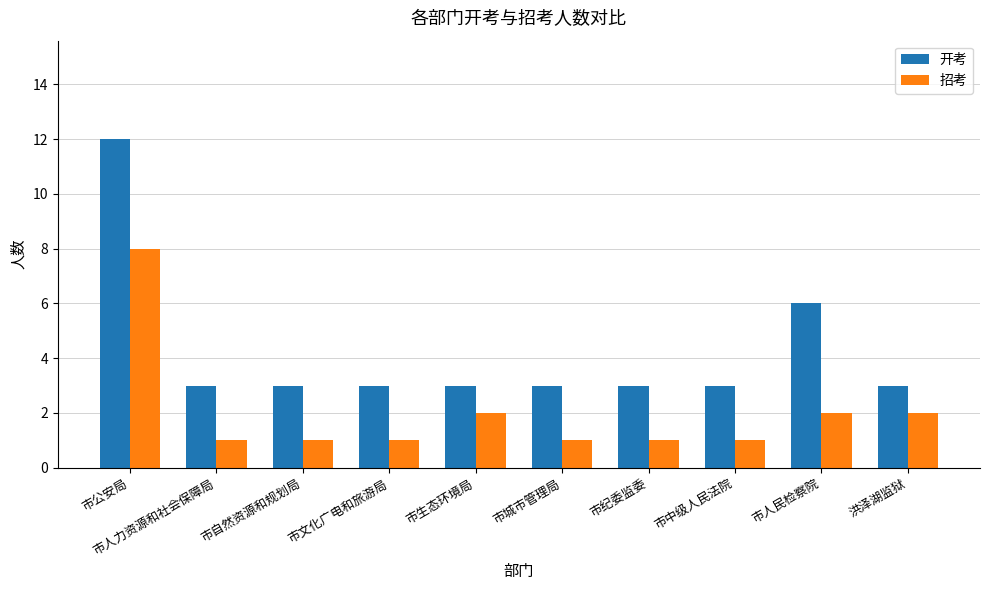

Reading left to right, list all the values displayed in this chart.

开考: 市公安局=12	市人力资源和社会保障局=3	市自然资源和规划局=3	市文化广电和旅游局=3	市生态环境局=3	市城市管理局=3	市纪委监委=3	市中级人民法院=3	市人民检察院=6	洪泽湖监狱=3
招考: 市公安局=8	市人力资源和社会保障局=1	市自然资源和规划局=1	市文化广电和旅游局=1	市生态环境局=2	市城市管理局=1	市纪委监委=1	市中级人民法院=1	市人民检察院=2	洪泽湖监狱=2